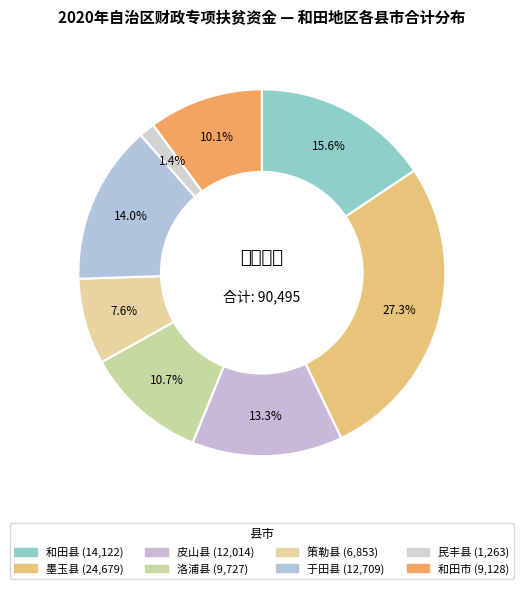

How many segments does this pie chart have?

8